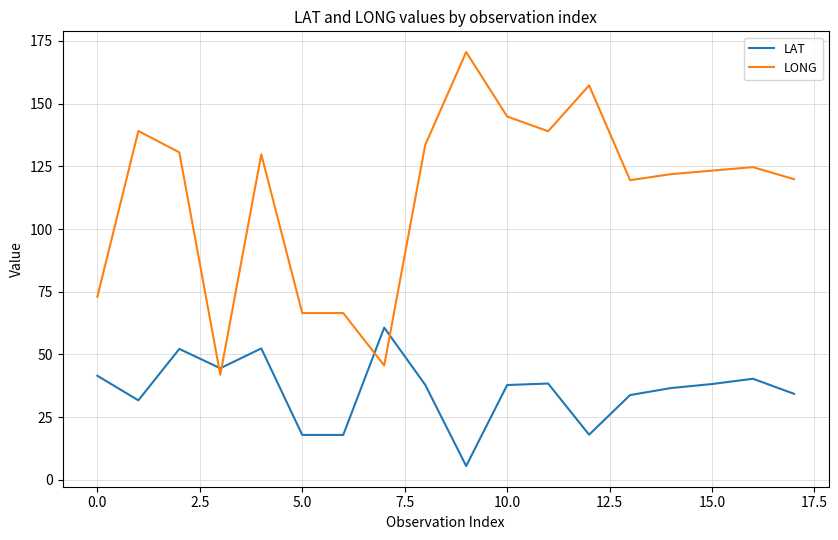

List the series in order of their overall mean, lowest first.

LAT, LONG